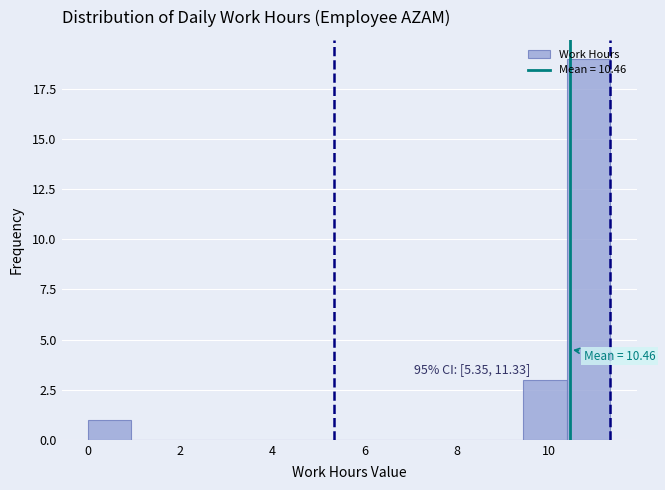

Over which range of the x-axis is the bar tallest?

10.4 to 11.4